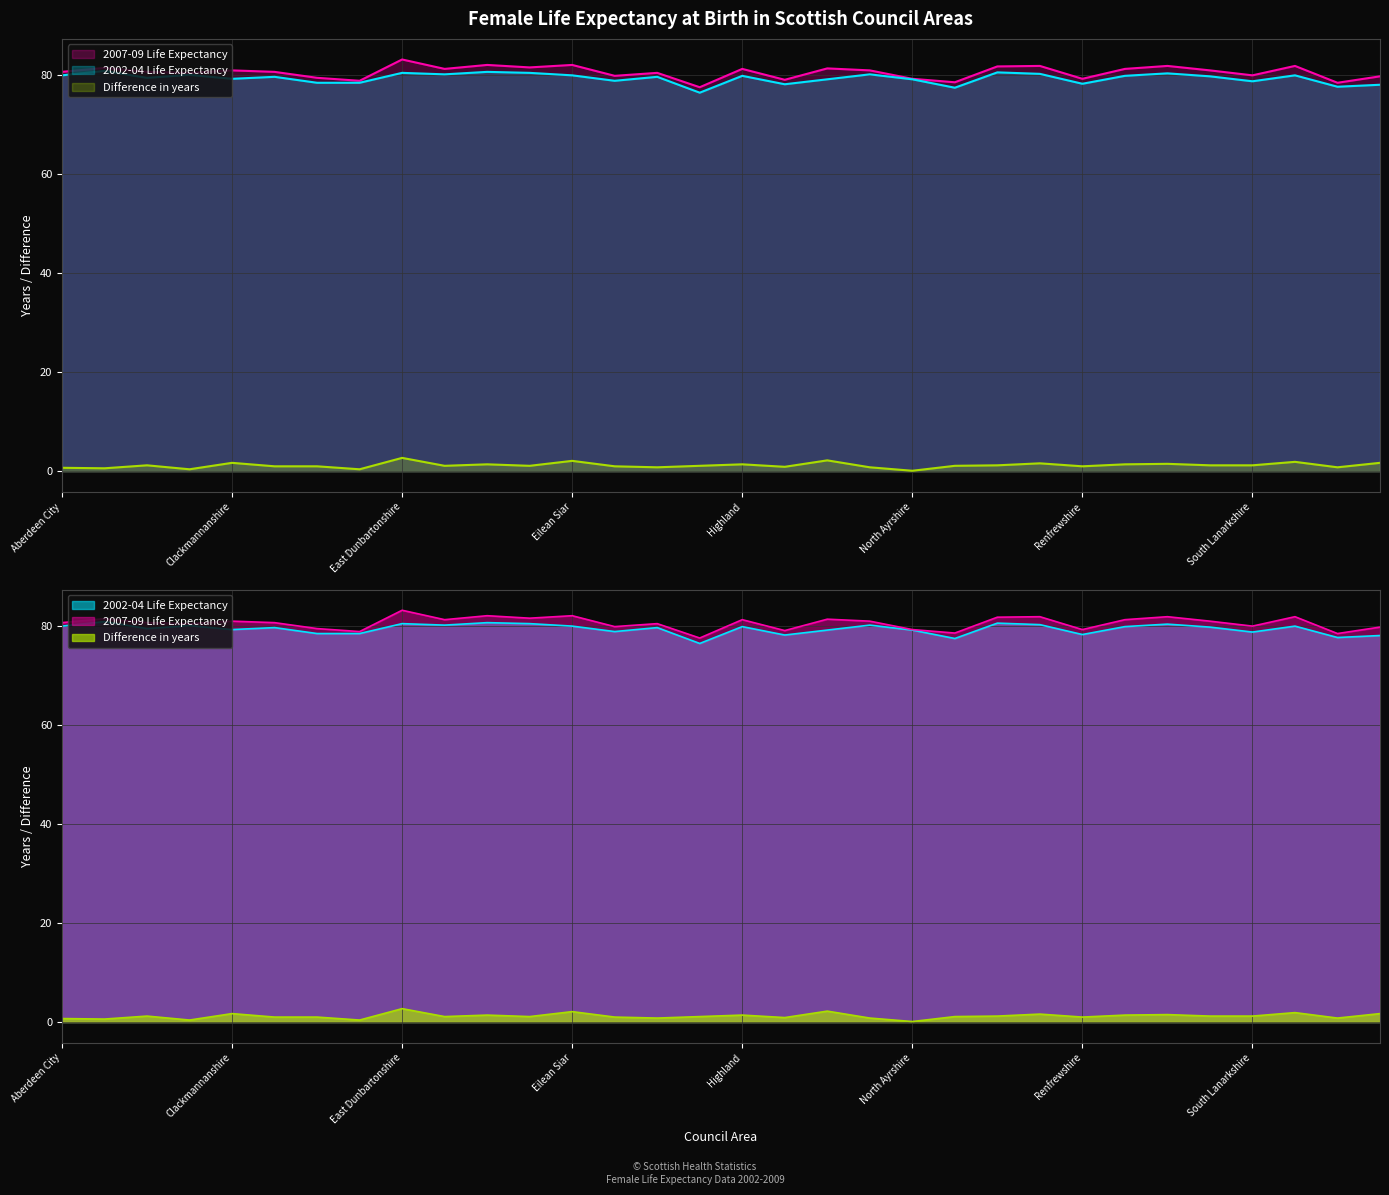

At which category does the chart reach its minimum across all series?

North Ayrshire